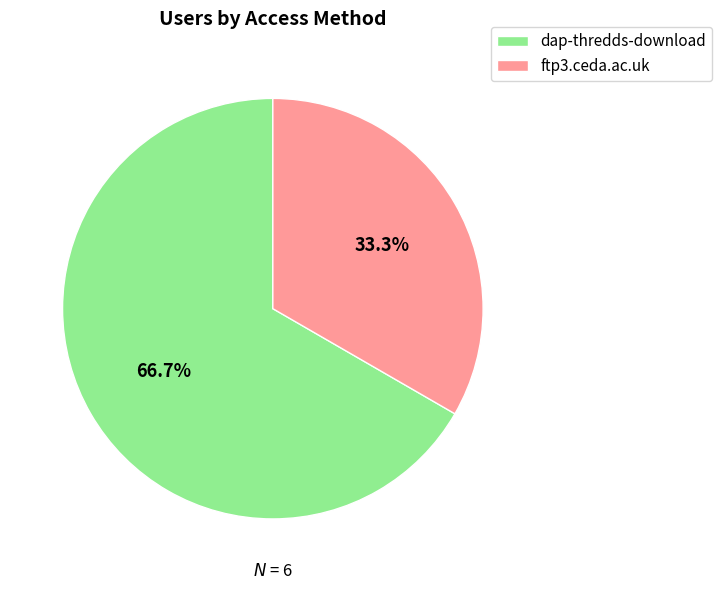

How many slices are in this pie chart?

2